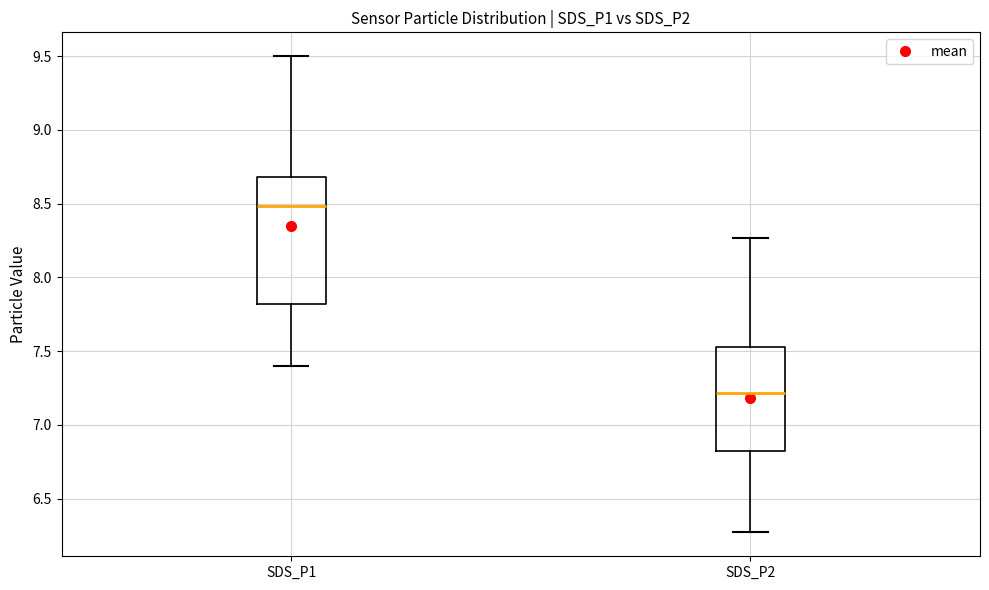

Reading left to right, transcribe this box plot: for each box, give where its median line is, the range the box spans, and where its two whiskers end, as read against the y-axis. The values are not printed on the chart, so give them approximately, as read against the axis.

SDS_P1: median 8.50, box 7.80 to 8.70, whiskers 7.40 to 9.50
SDS_P2: median 7.20, box 6.80 to 7.55, whiskers 6.25 to 8.25